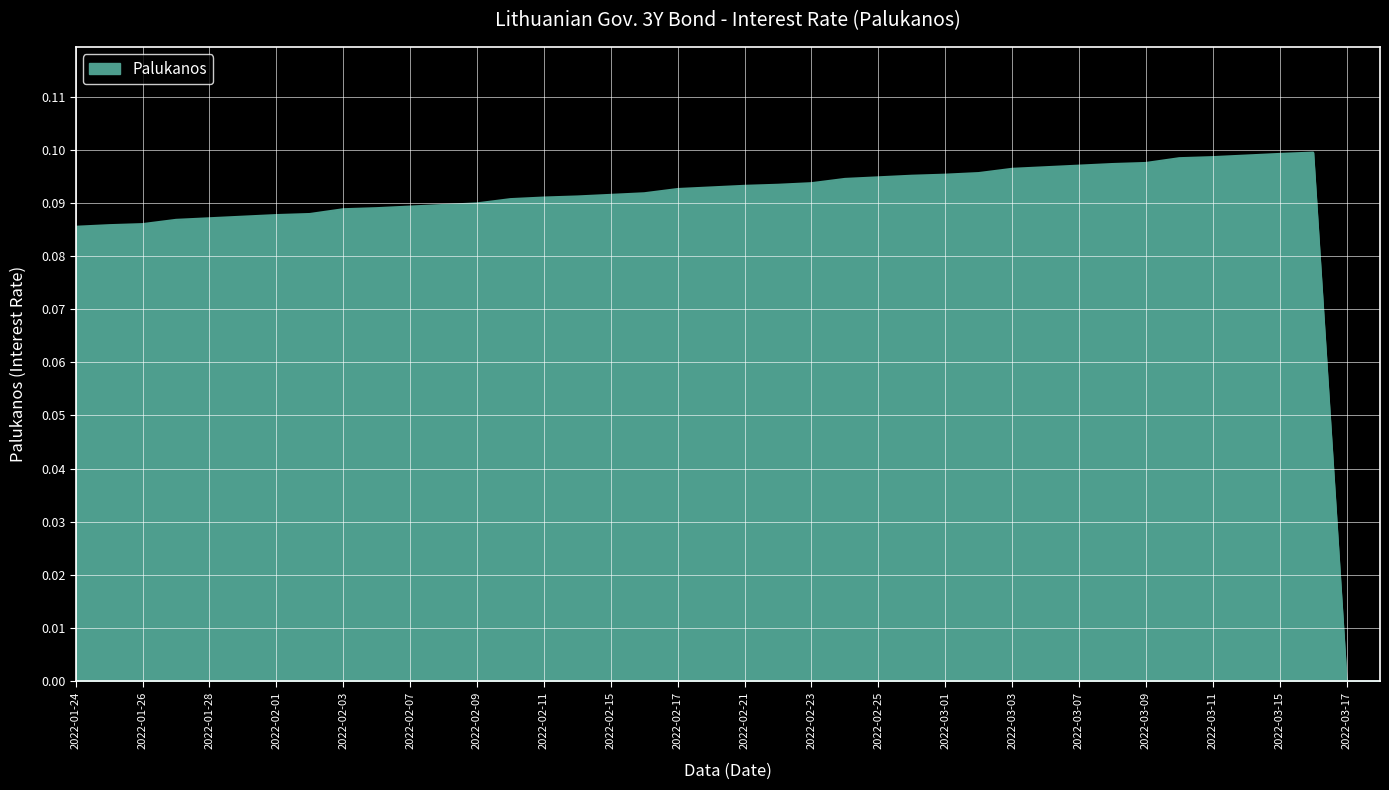

Does the chart display data point markers on the line(s)?

No